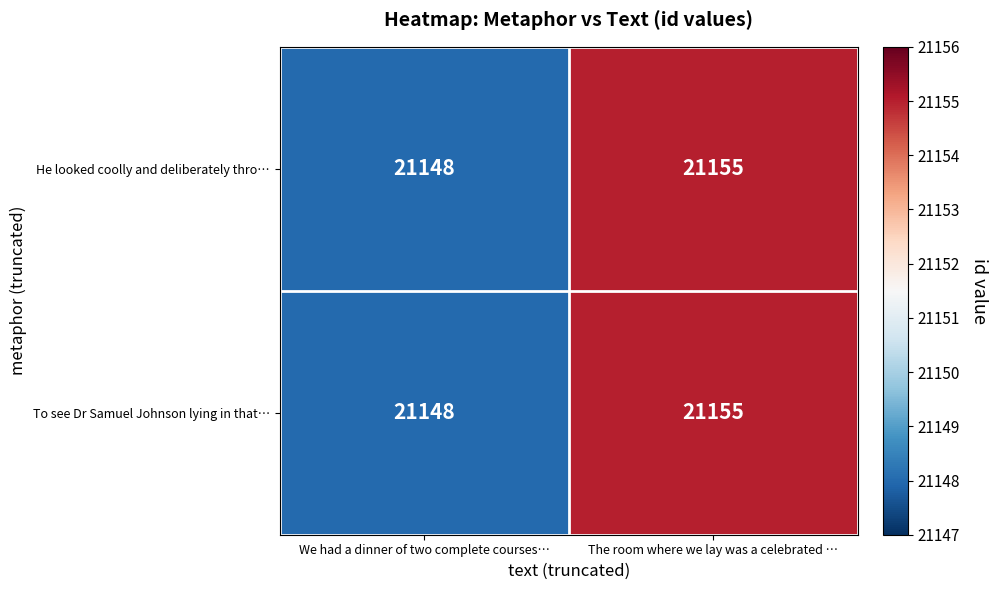

What value does the He looked coolly and deliberately thro… series have at We had a dinner of two complete courses…?

21148